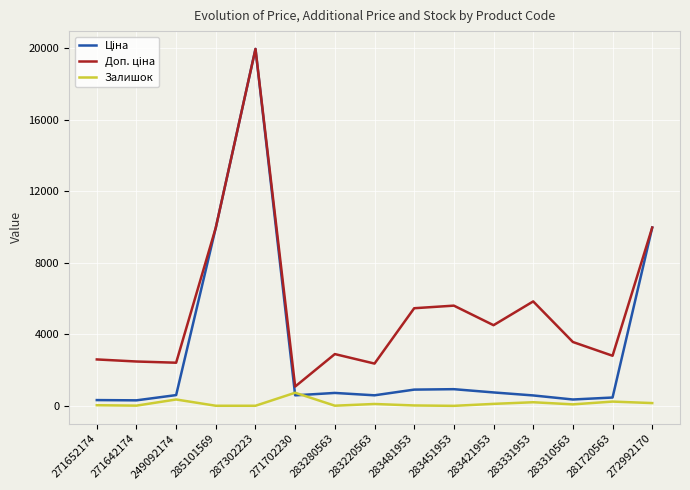

What is the spread (max minus min) of values at 271702230?

491.7